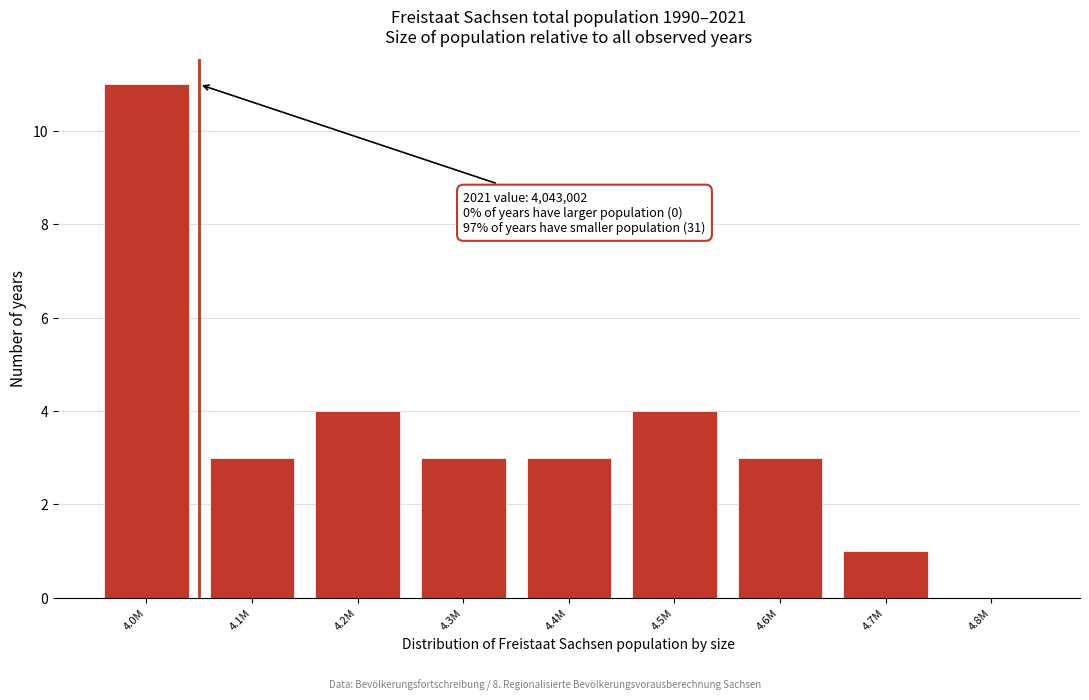

Reading left to right, what are all the values shown in this chart?

4.0M=11	4.1M=3	4.2M=4	4.3M=3	4.4M=3	4.5M=4	4.6M=3	4.7M=1	4.8M=0